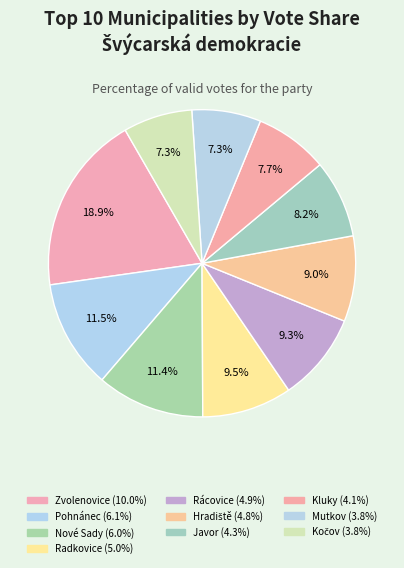

To the nearest percent, what is the average slice percentage?

10%